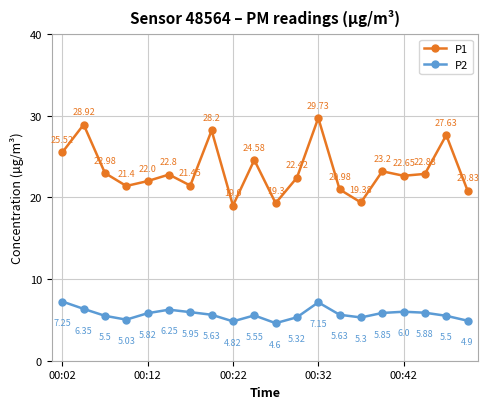

How many interior local peaks does the P1 series have?

7